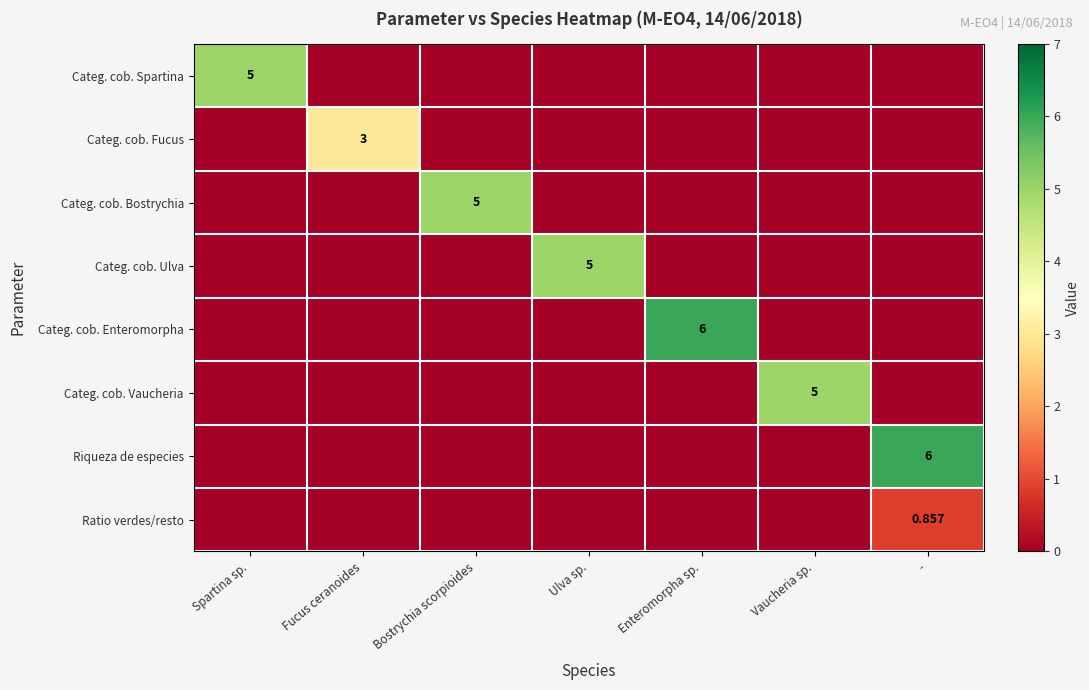

At which category does the chart reach its minimum across all series?

Fucus ceranoides